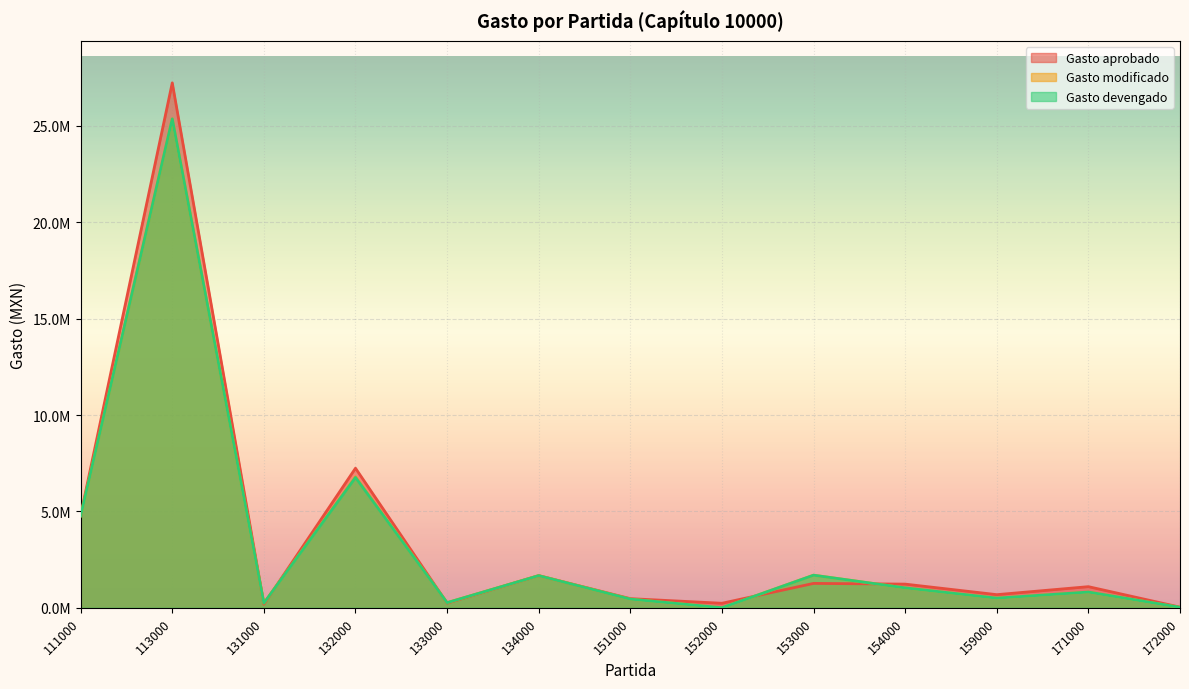

Reading left to right, list all the values displayed in this chart.

Gasto aprobado: 4808912.4	27233681.3	187849.8	7242180.9	244400.0	1670175.0	476488.3	236639.3	1267096.4	1230406.7	683107.3	1098000.0	35000.0
Gasto modificado: 4768921.4	25365703.1	245294.1	6793344.8	268557.3	1670175.0	452450.1	5000.0	1693461.8	1035333.1	502717.1	818450.0	27300.0
Gasto devengado: 4768921.4	25365703.1	245294.1	6762388.1	268557.3	1670175.0	452450.1	5000.0	1693461.8	1035333.1	502717.1	818450.0	27300.0